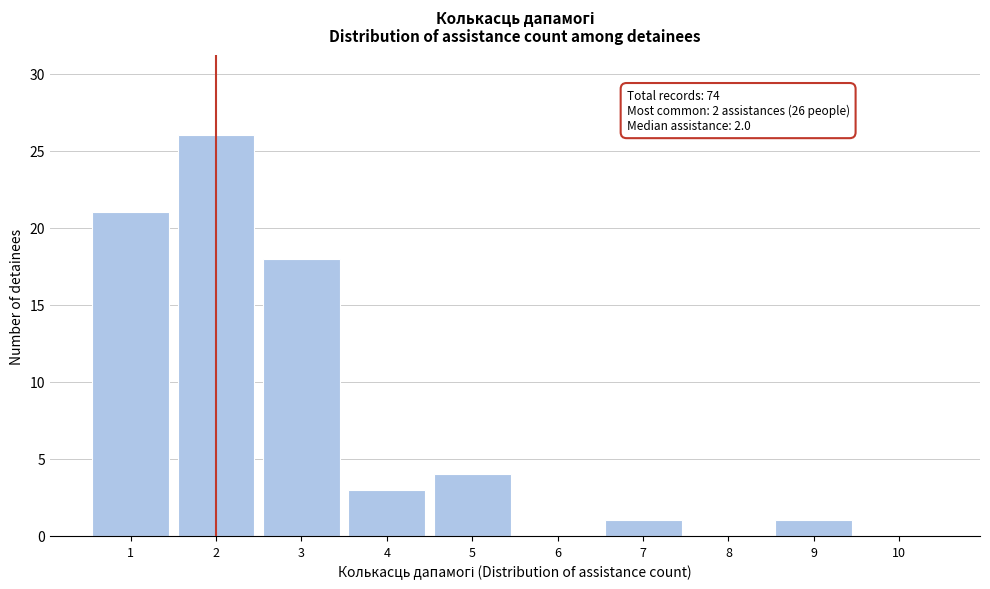

Over which range of the x-axis is the bar tallest?

1.5 to 2.5